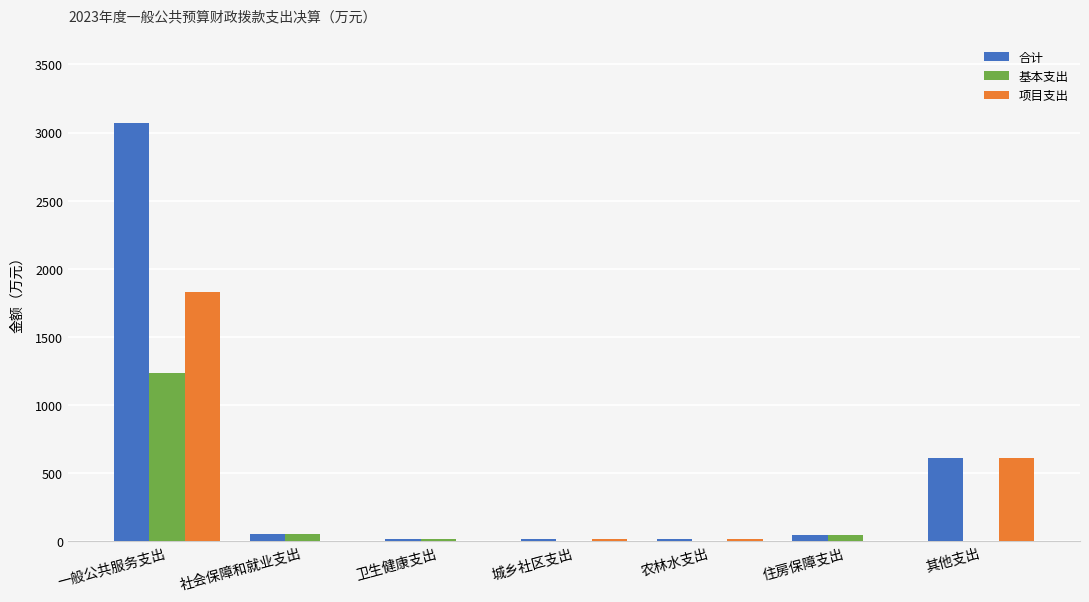

What is the total value across all series at 其他支出?

1228.7